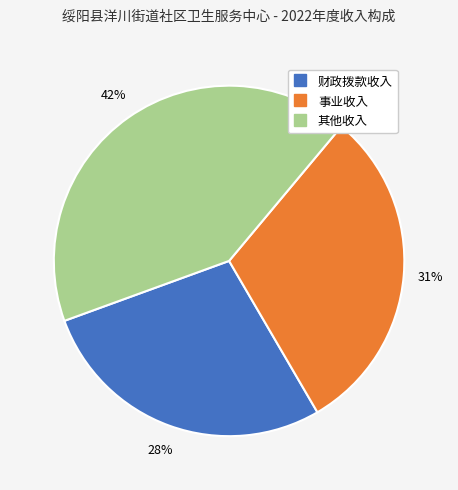

Which slice is the smallest?

财政拨款收入